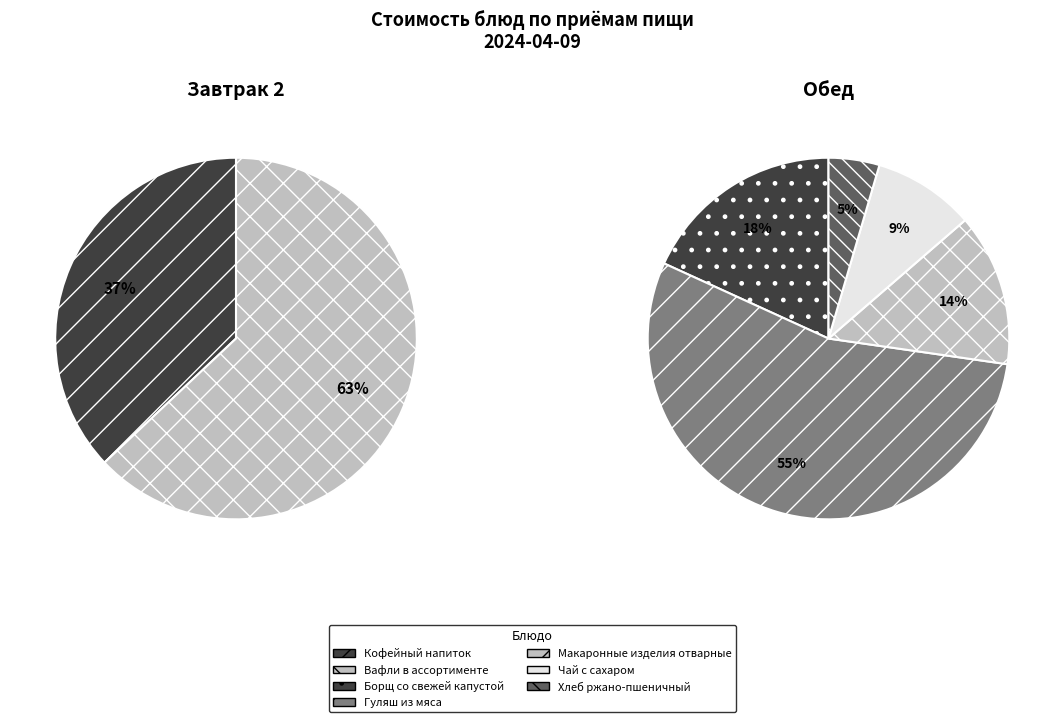

Count the number of slices in the pie.

7